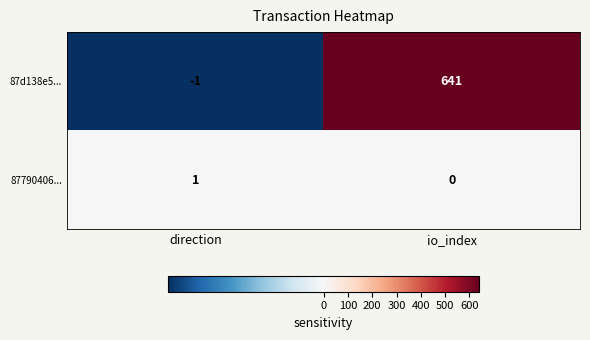

What is the difference between the maximum and minimum values in the 87d138e5... series?

642